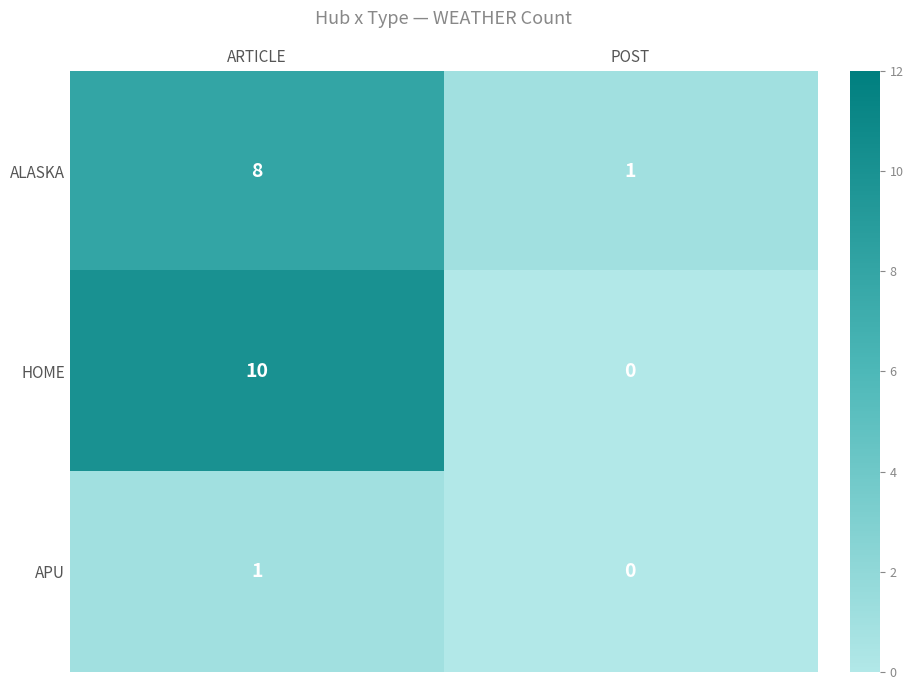

Reading right to left, transcribe all the data shown in this chart.

ALASKA: POST=1	ARTICLE=8
HOME: POST=0	ARTICLE=10
APU: POST=0	ARTICLE=1